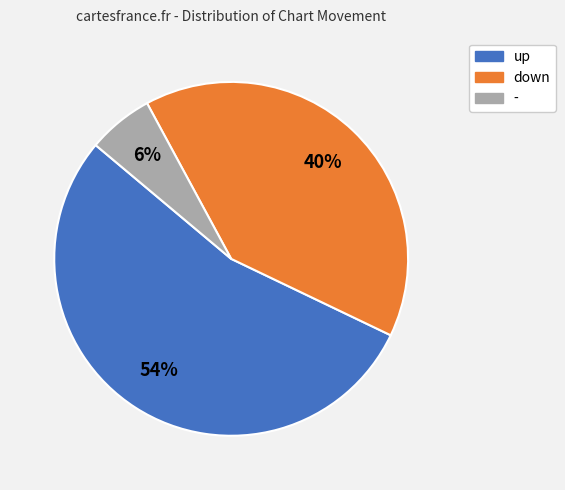

Which has a higher value, - or up?

up